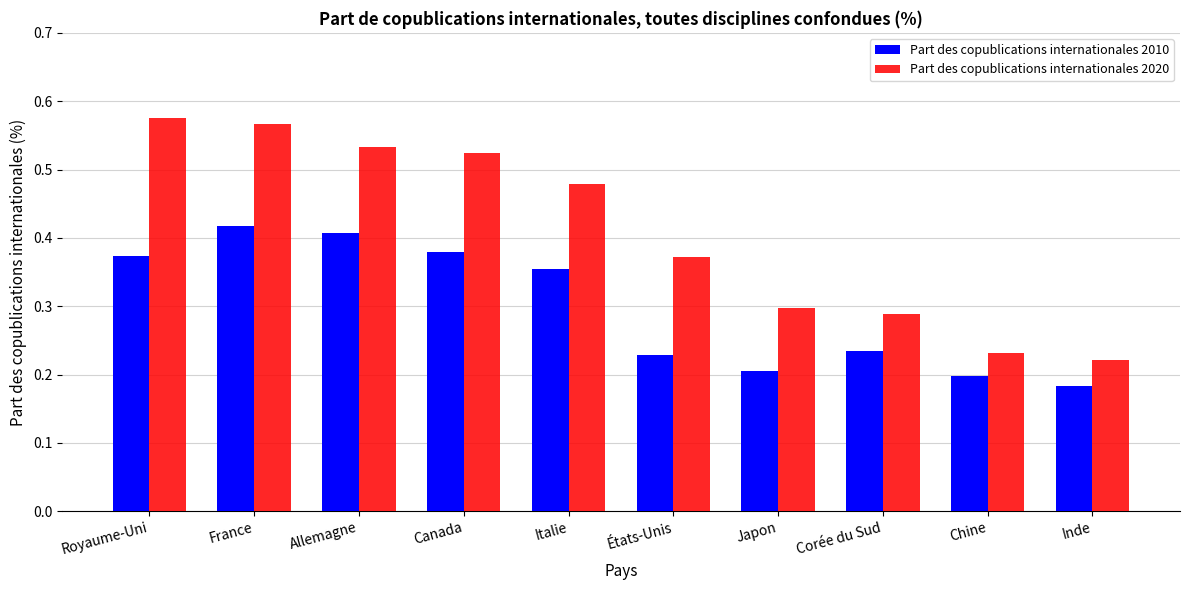

How many bars are there in total?

20